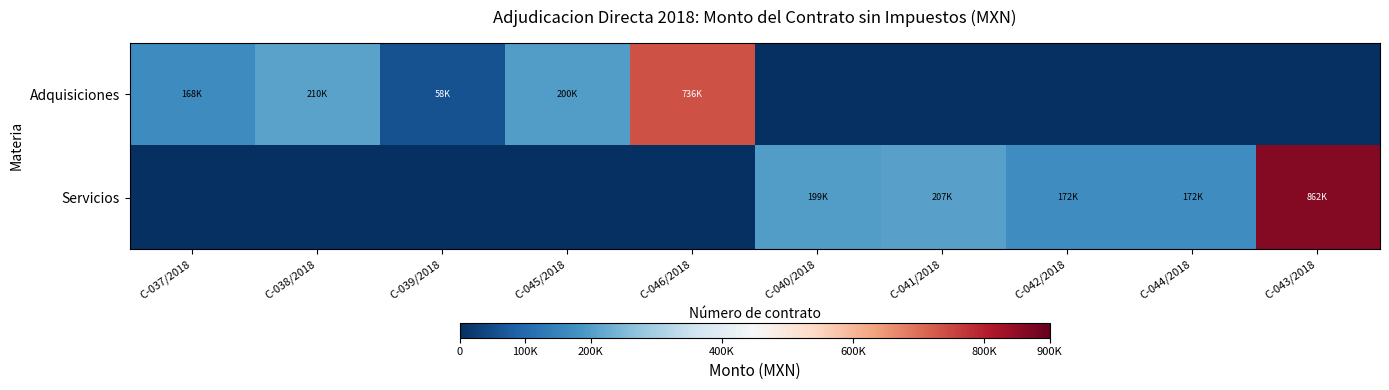

Reading left to right, list all the values displayed in this chart.

Adquisiciones: C-037/2018=167838.6	C-038/2018=209596.5	C-039/2018=57780.0	C-045/2018=199717.0	C-046/2018=736479.0	C-040/2018=0.0	C-041/2018=0.0	C-042/2018=0.0	C-044/2018=0.0	C-043/2018=0.0
Servicios: C-037/2018=0.0	C-038/2018=0.0	C-039/2018=0.0	C-045/2018=0.0	C-046/2018=0.0	C-040/2018=198763.1	C-041/2018=206896.5	C-042/2018=172230.0	C-044/2018=172000.0	C-043/2018=862015.0